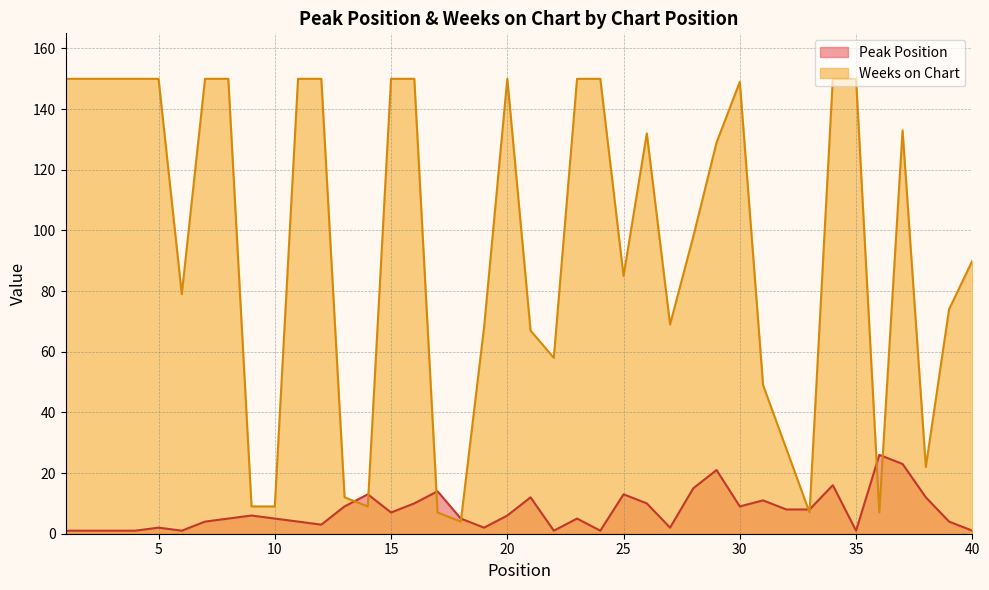

At how many categories does at least one series exceed 56?

29